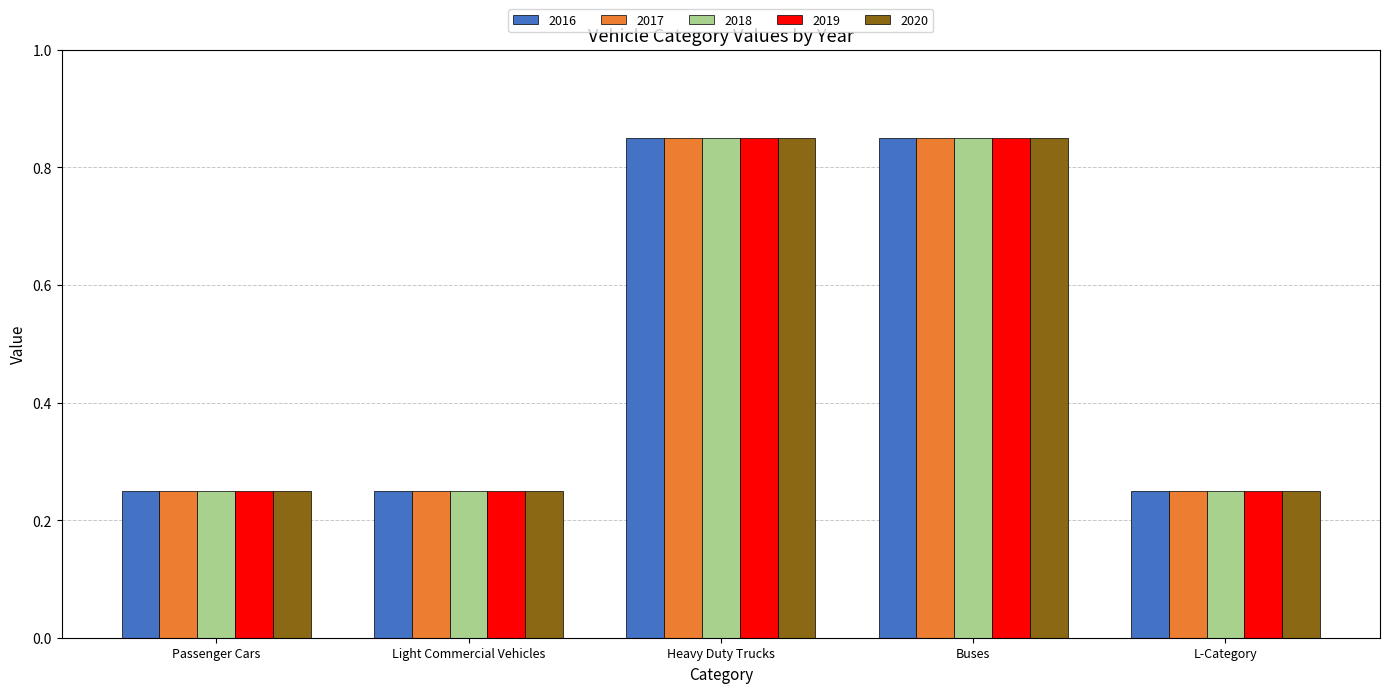

What is the difference between the maximum and second lowest values in the 2017 series?

0.6